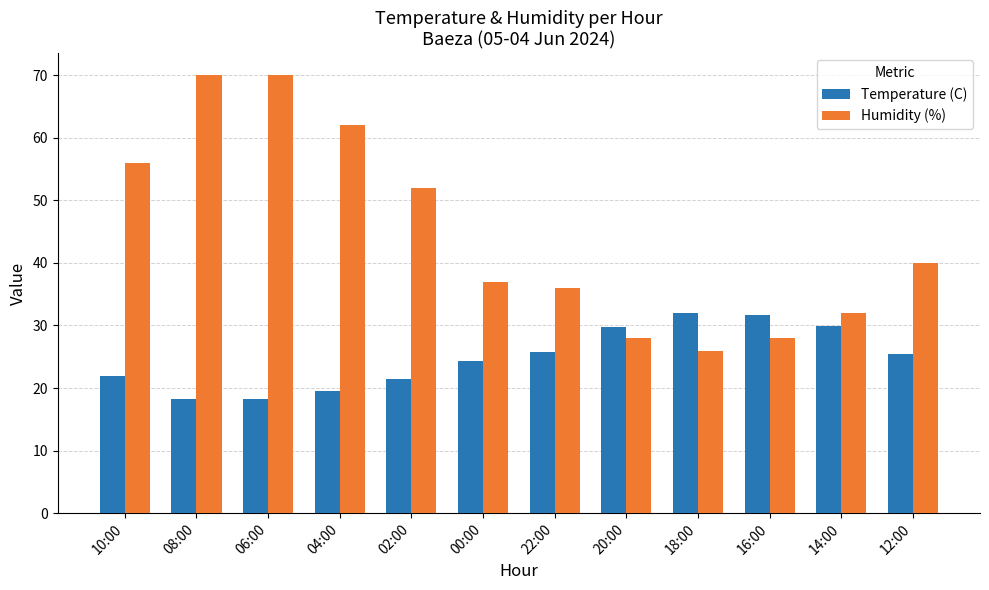

What is the difference between the highest and lowest values at 08:00?

51.8